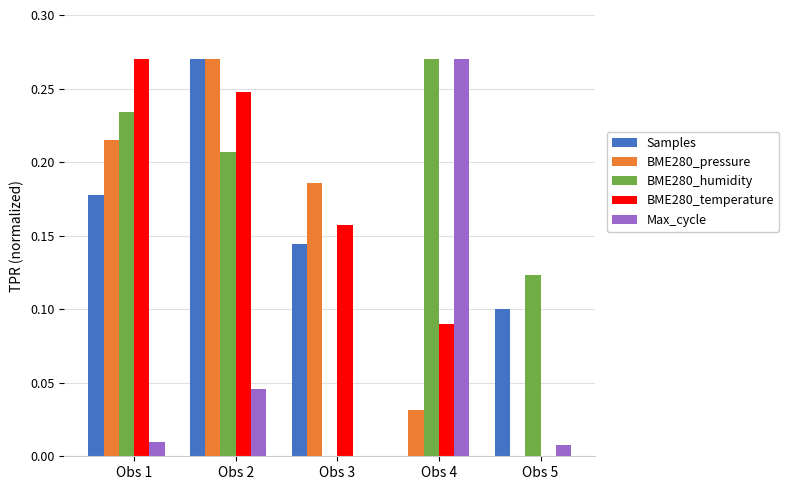

Between Obs 2 and Obs 4, which series saw the biggest shift?

Samples